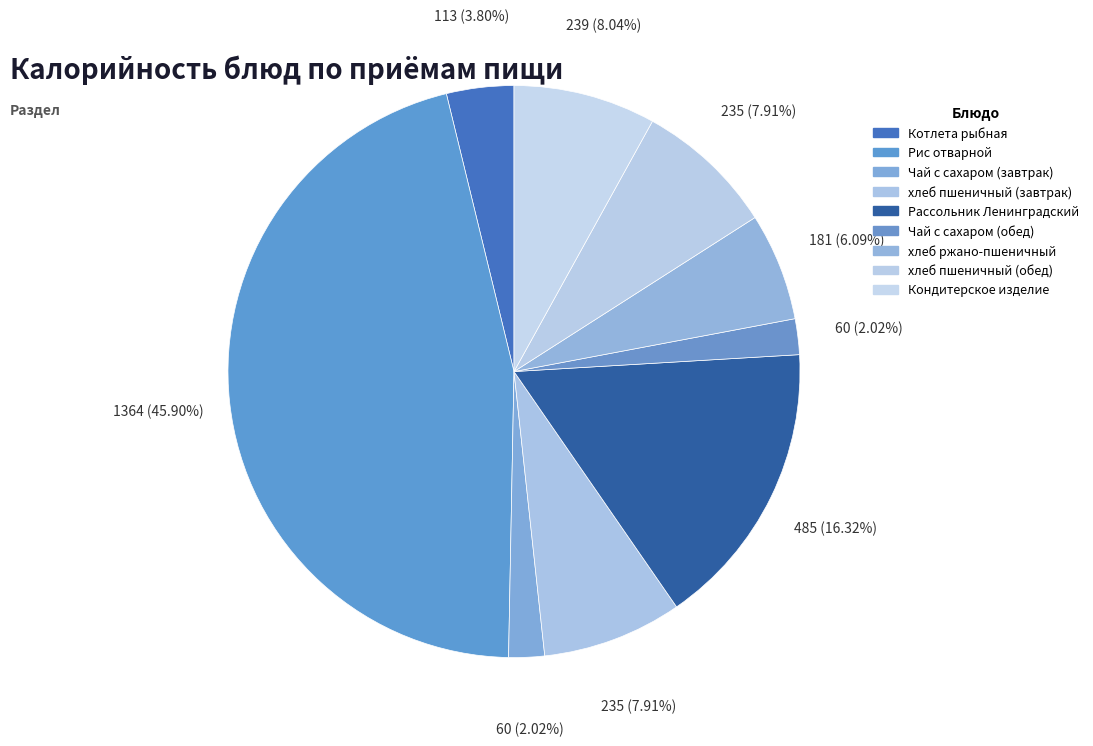

Does Кондитерское изделие account for over 50% of the chart?

No